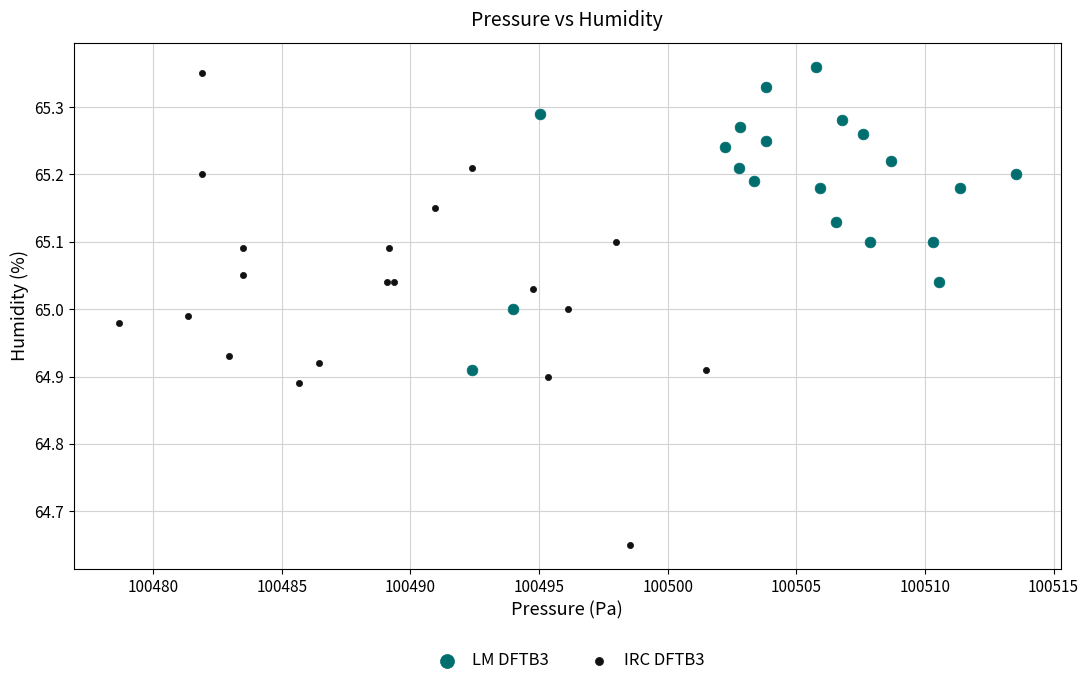

Which series has the widest spread of Y values?

IRC DFTB3